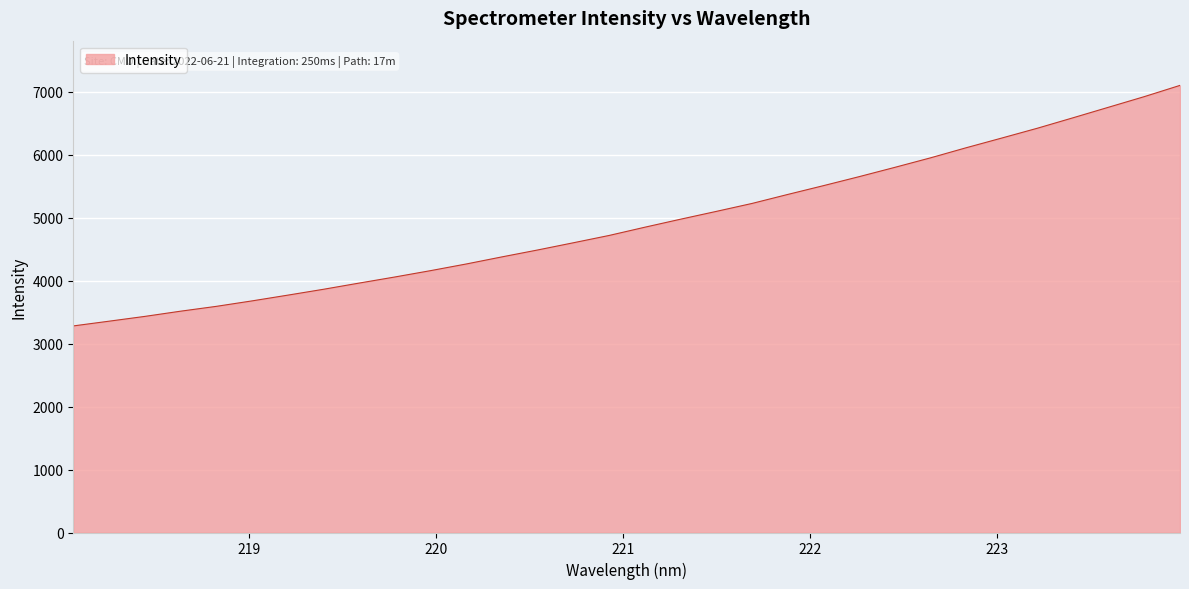

How many lines are shown in the chart?

1